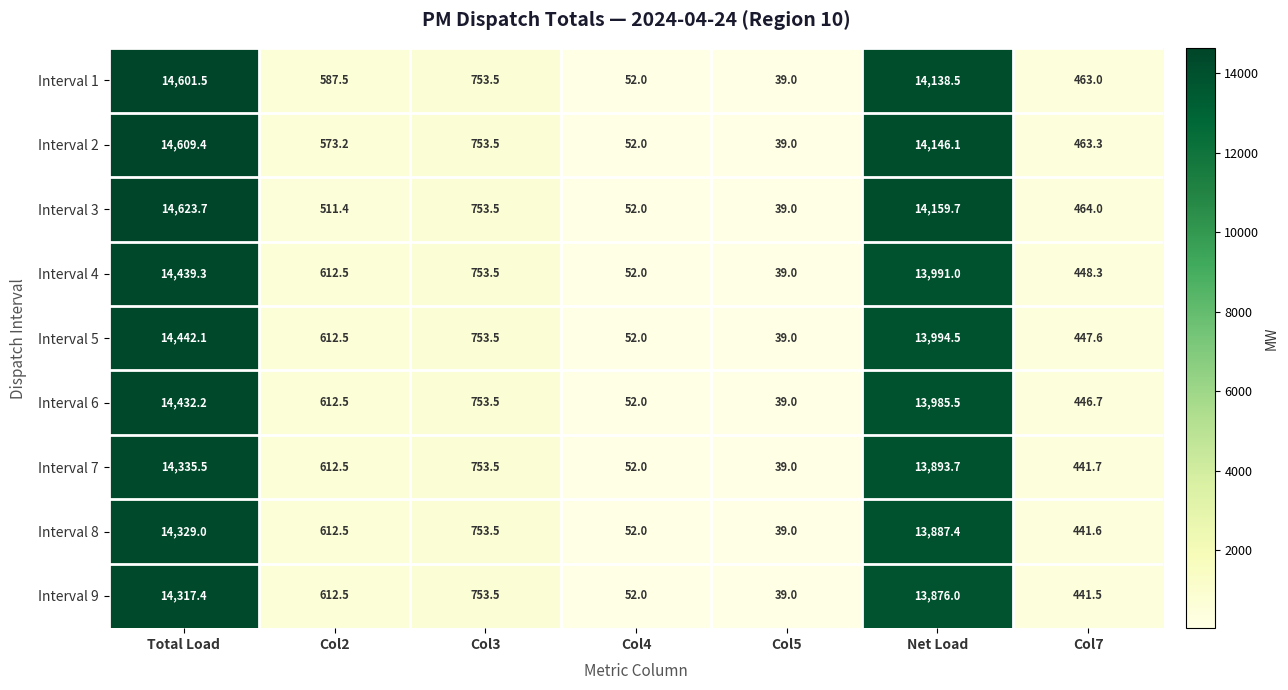

At which category is the sum across all series the highest?

Total Load